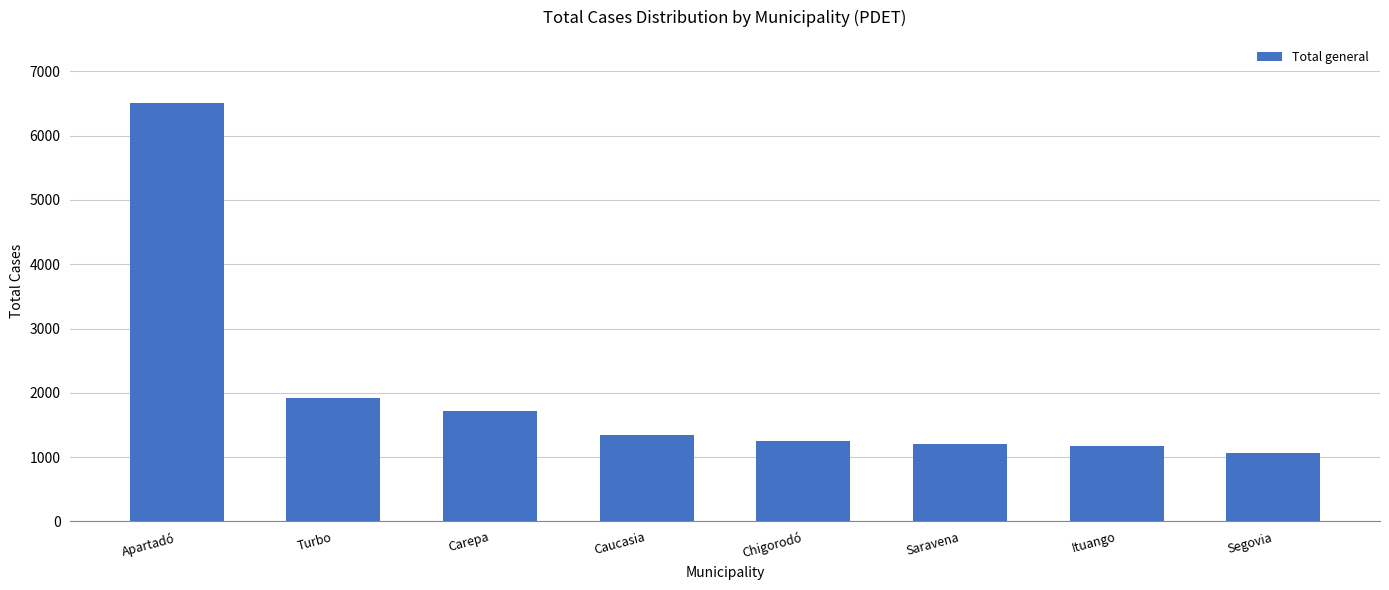

Reading left to right, list all the values displayed in this chart.

6512	1923	1713	1345	1256	1202	1172	1060